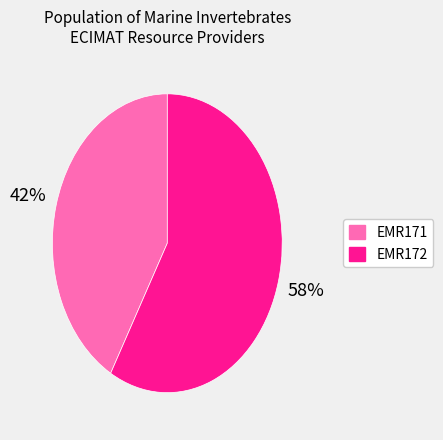

What percentage is the EMR172 slice, to the nearest percent?

58%